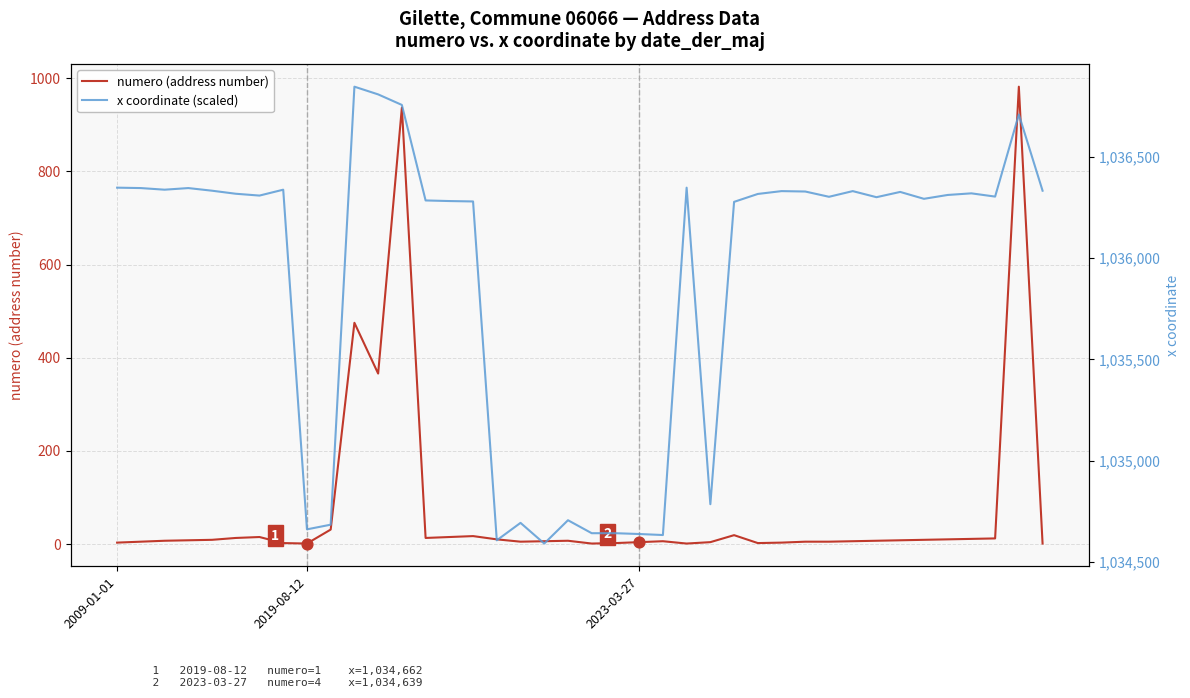

Is the value of x coordinate (scaled) at 28 greater than the value of numero (address number) at 2023-03-27?

Yes